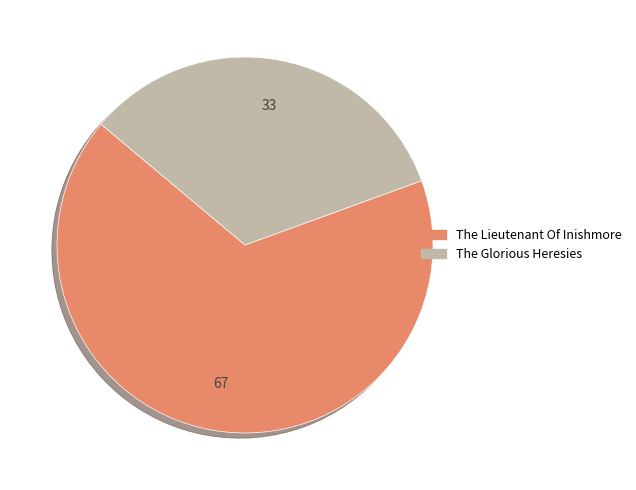

Which category accounts for the majority?

The Lieutenant Of Inishmore